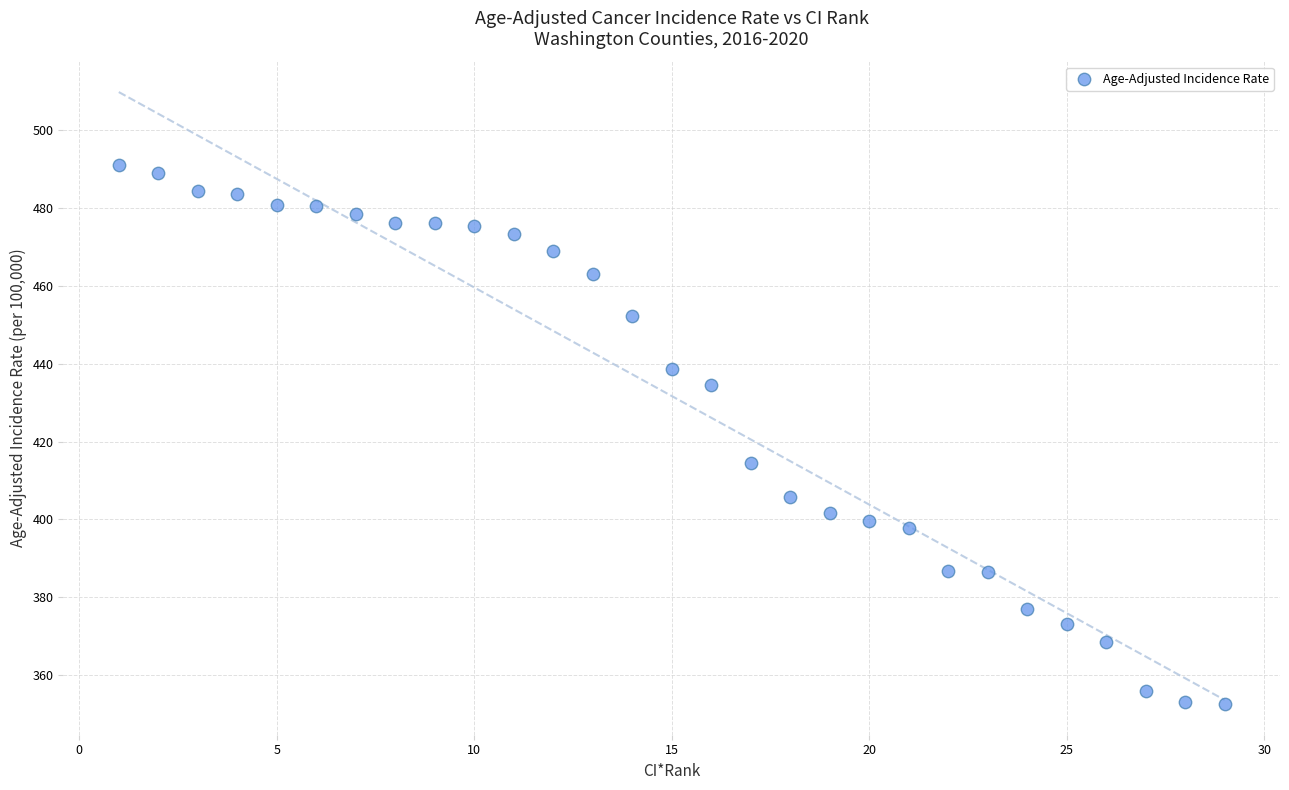

What Y value in the scatter plot is closest to 421?

414.5